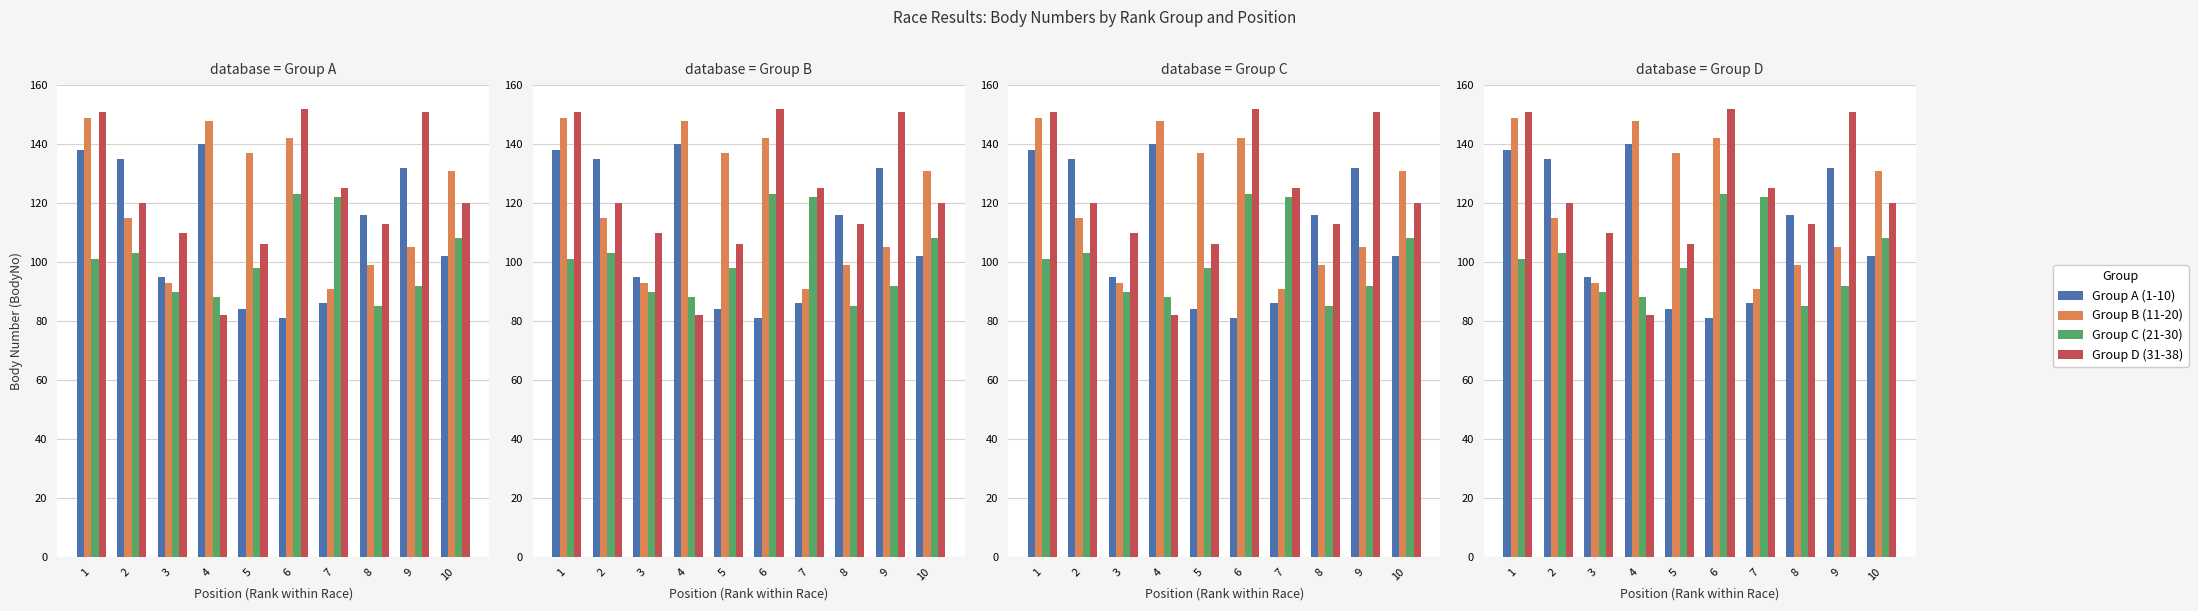

List the labels in order of Group D (31-38) value, largest first.

6, 1, 9, 7, 2, 10, 8, 3, 5, 4